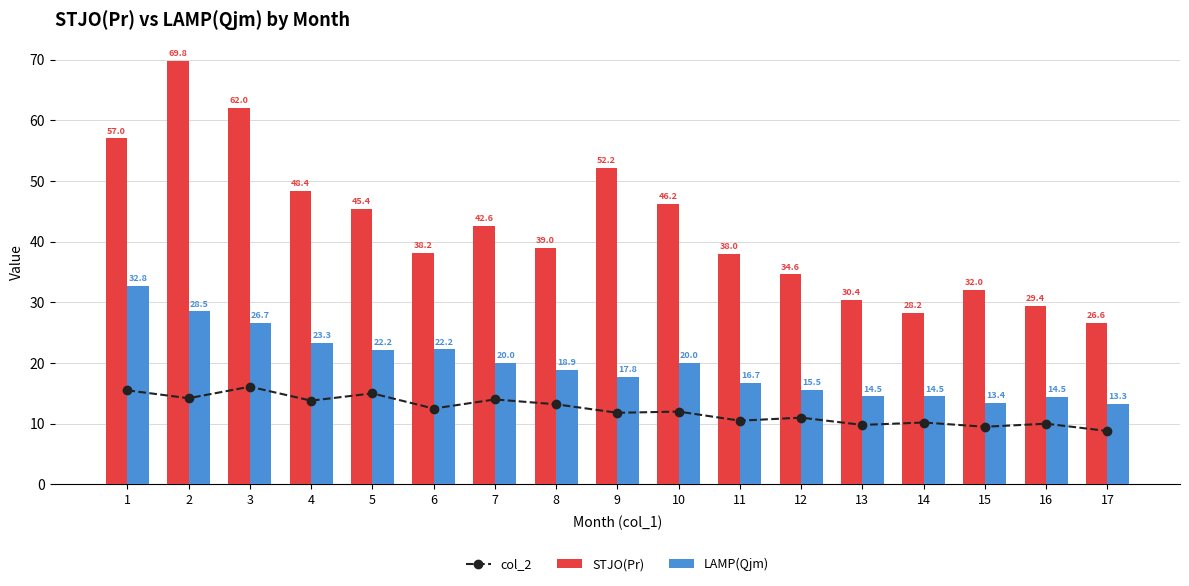

Where does the STJO(Pr) series first go above 39?

1